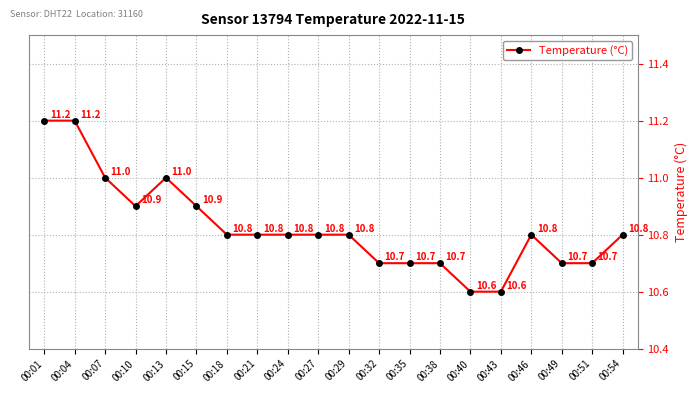

What is the difference between the maximum and second lowest values?

0.6